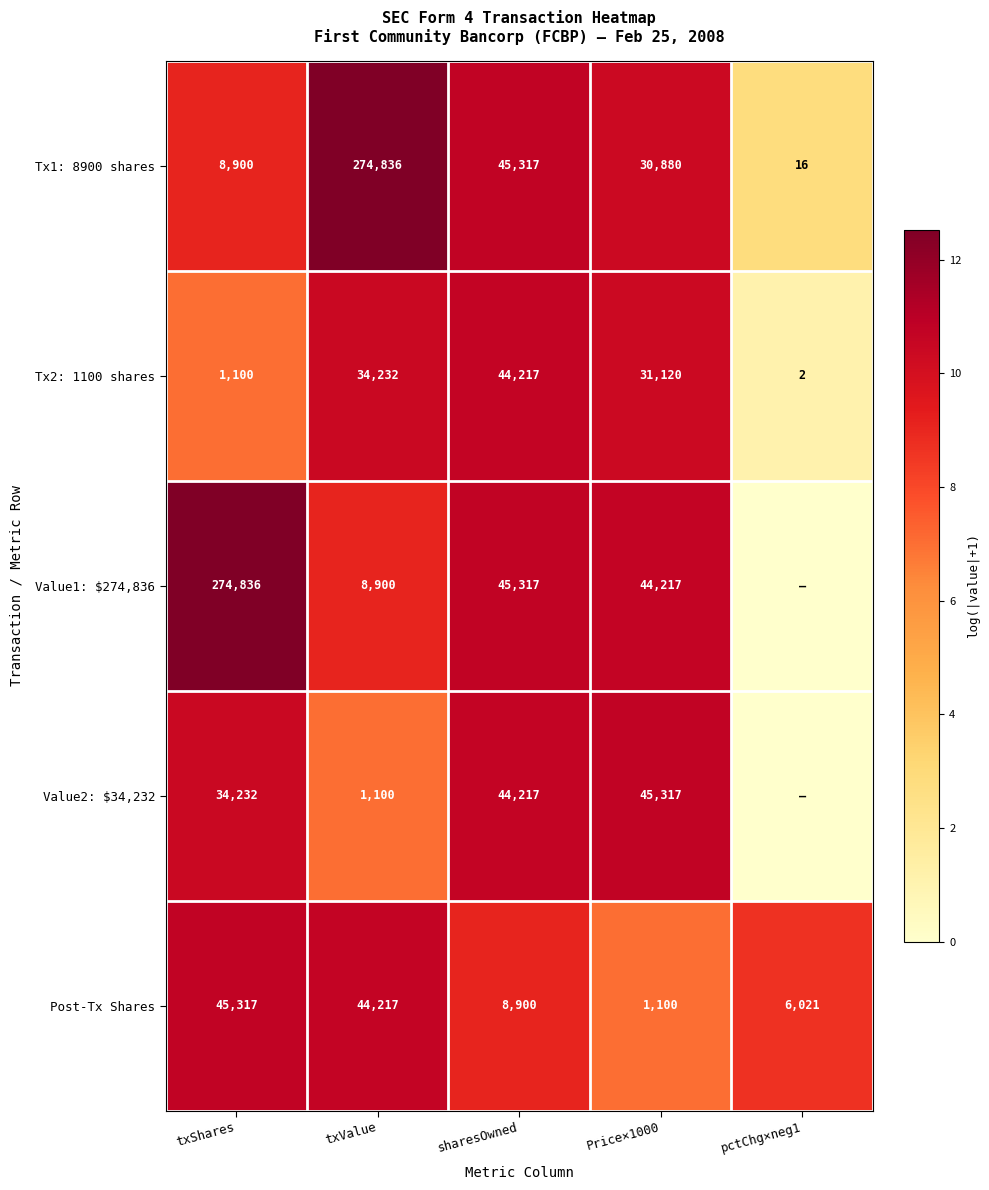

What is the average value of the Tx1: 8900 shares series?

71990